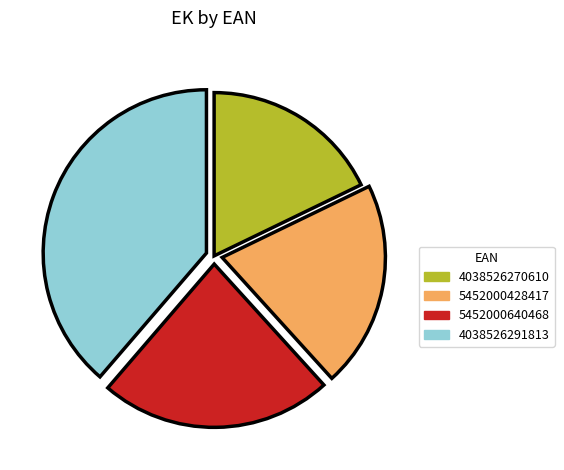

Is there a majority slice in this chart?

No